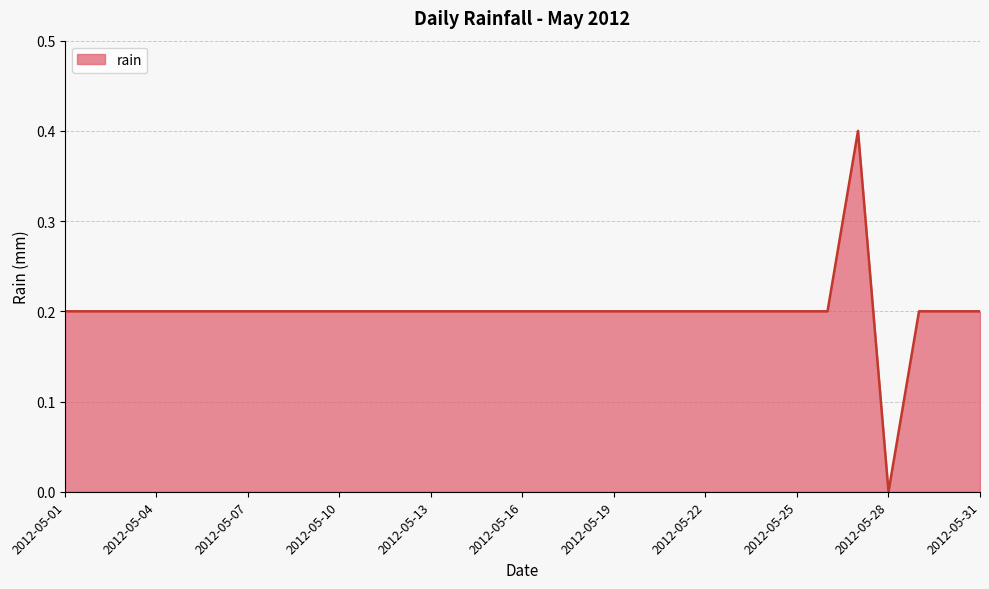

What is the greatest value displayed?

0.4